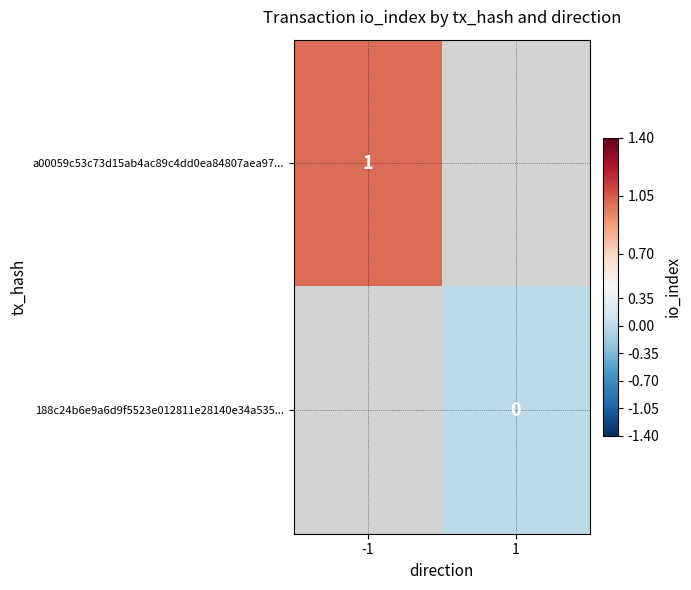

At how many categories does at least one series exceed 0?

1